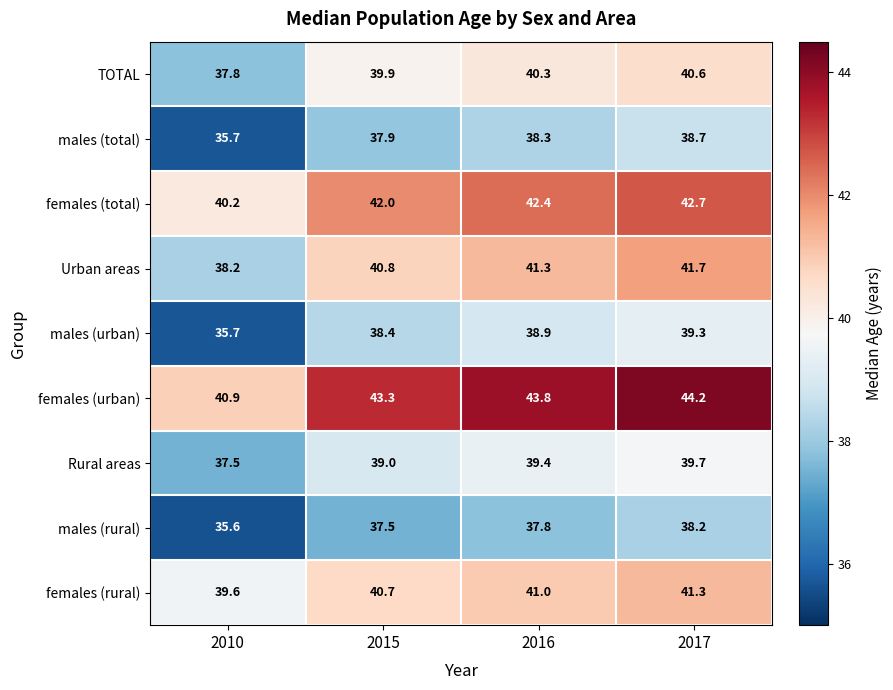

What is the minimum value shown in the chart?

35.6